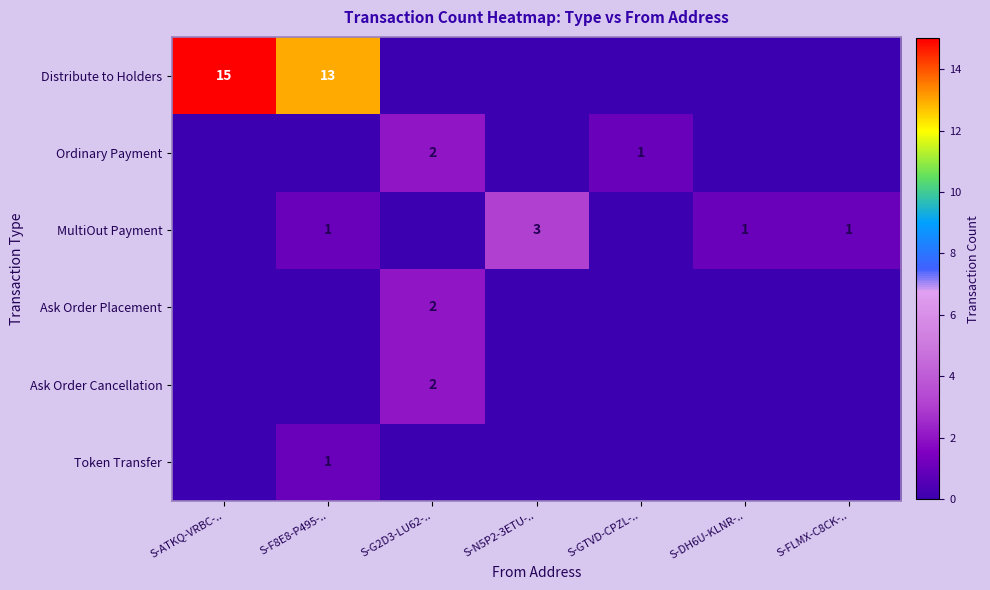

The value of Distribute to Holders at S-ATKQ-VRBC-.. is 21. True or false?

False